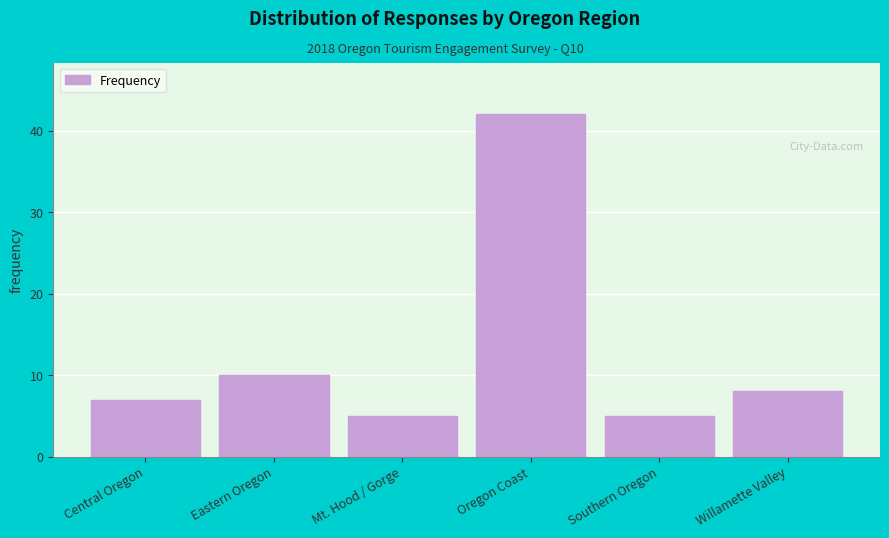

Reading right to left, transcribe all the data shown in this chart.

8	5	42	5	10	7